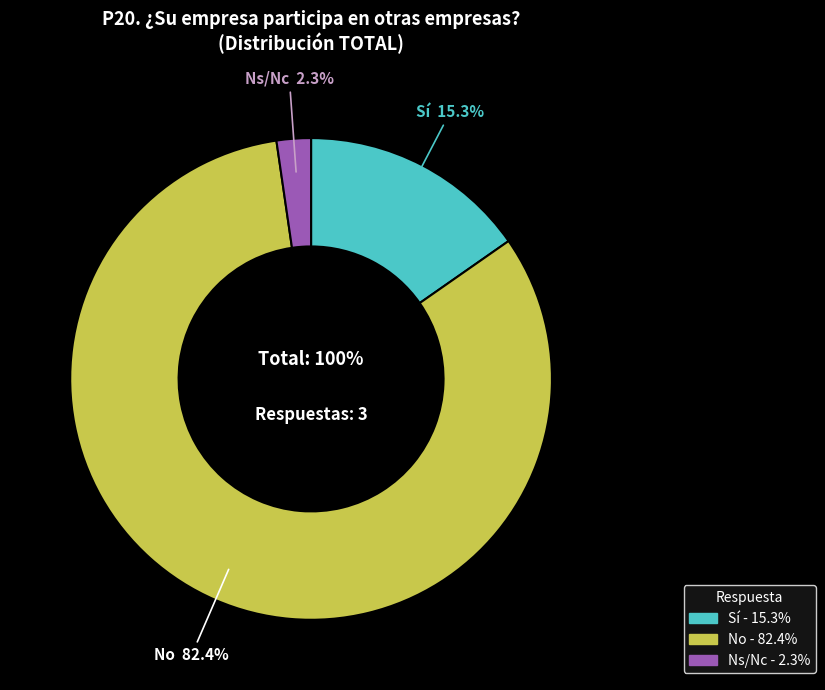

Which has a higher value, No or Sí?

No